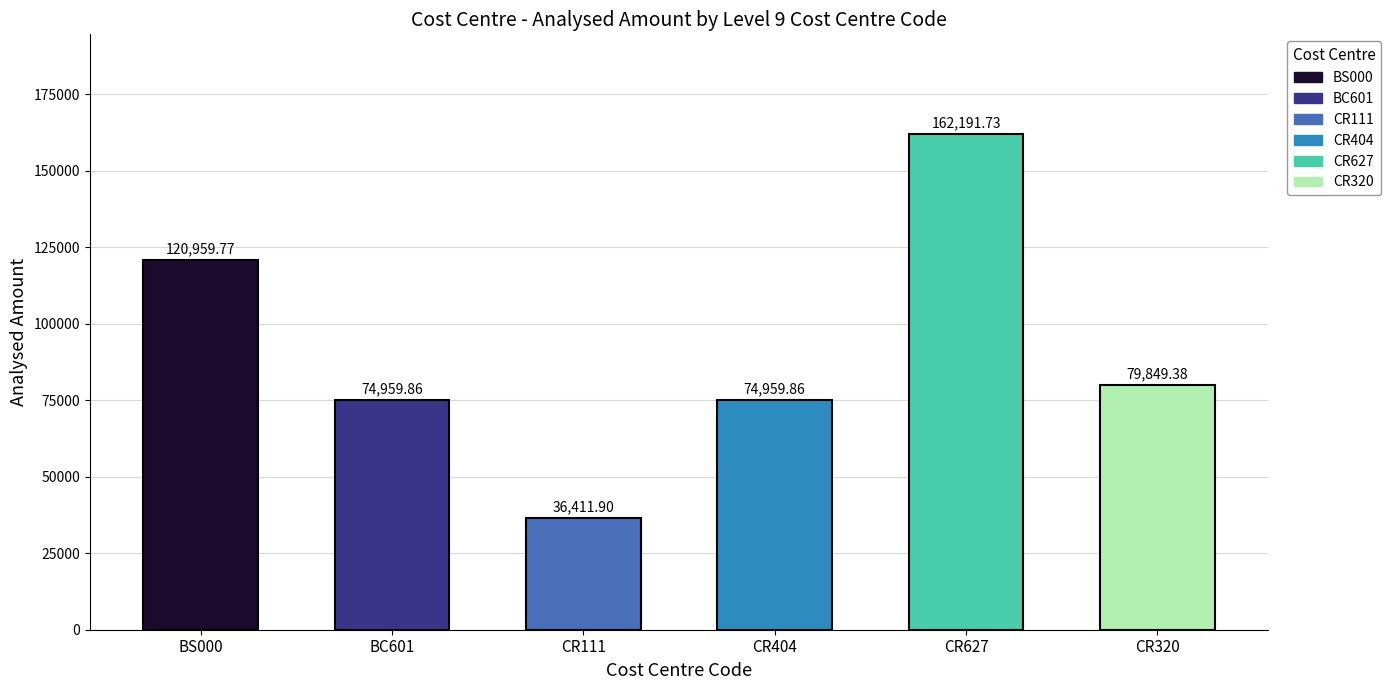

Reading left to right, list all the values displayed in this chart.

BS000=120959.8	BC601=74959.9	CR111=36411.9	CR404=74959.9	CR627=162191.7	CR320=79849.4